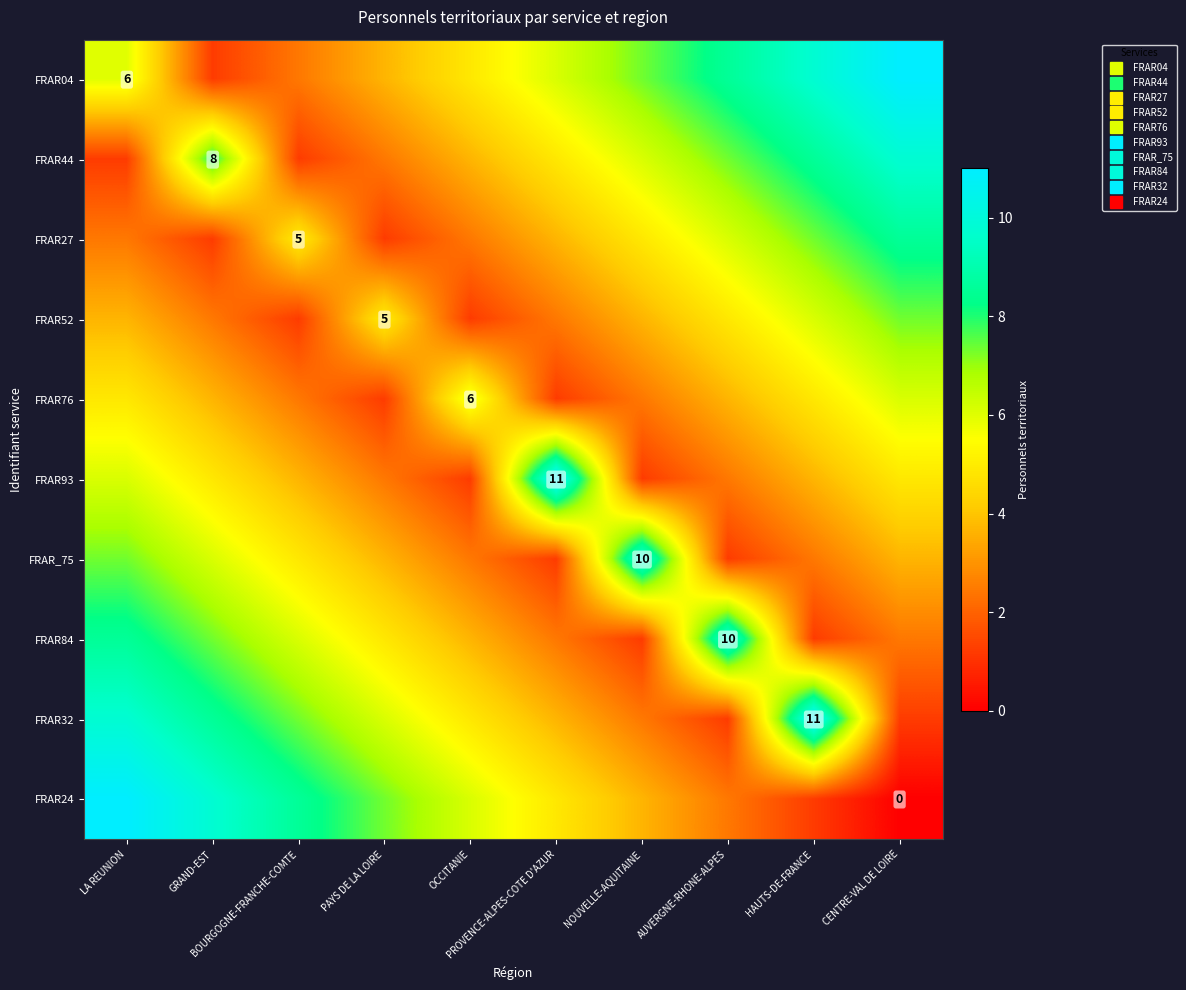

Is it true that FRAR52 equals 6.1 at NOUVELLE-AQUITAINE?

False